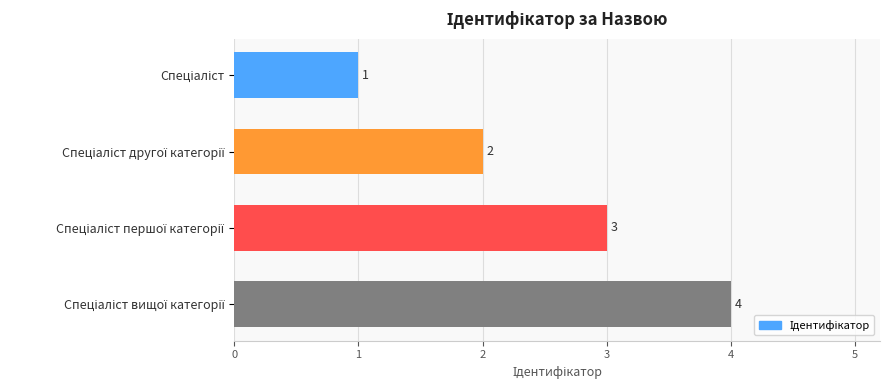

What is the sum of all values?

10